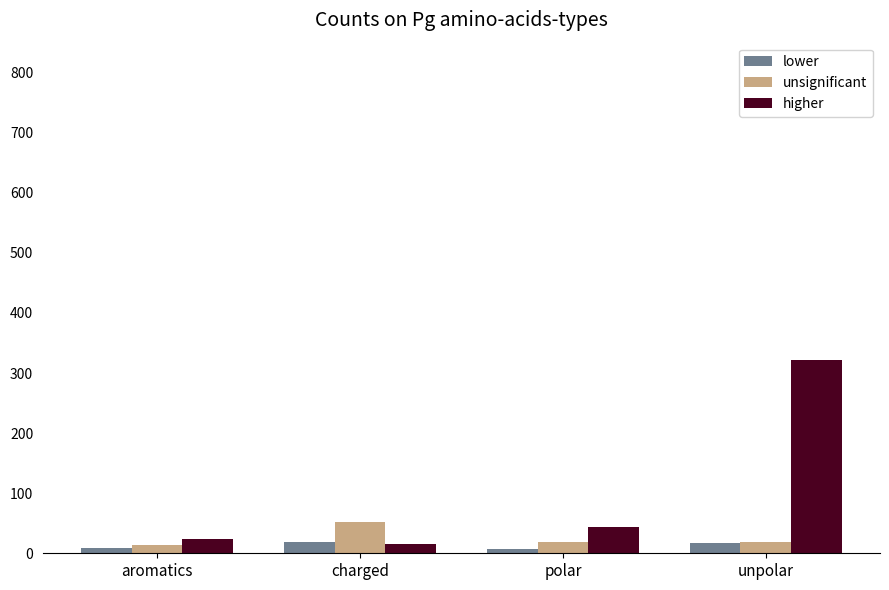

The higher series shows 44 at polar. True or false?

True